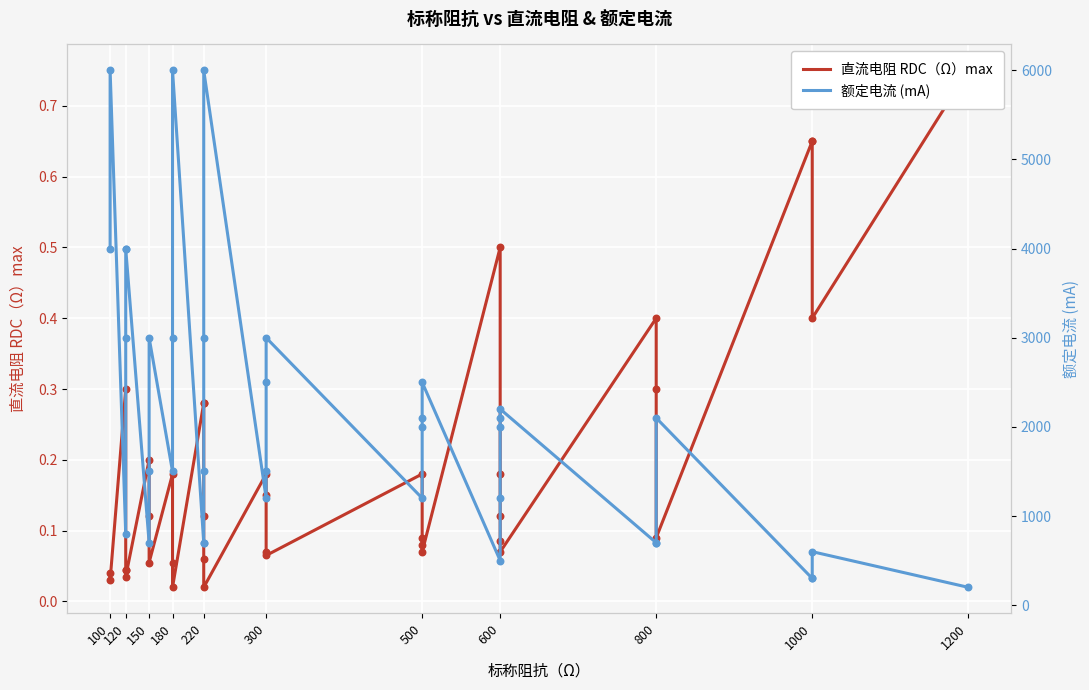

At which category is the sum across all series the highest?

100